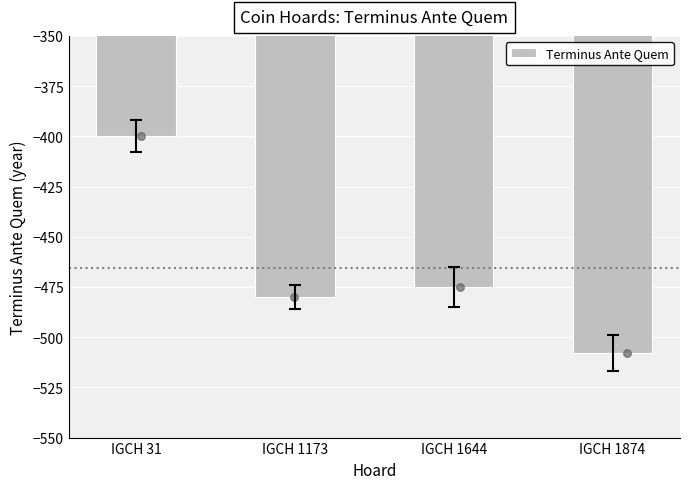

What is the change in value from IGCH 31 to IGCH 1644?

-75